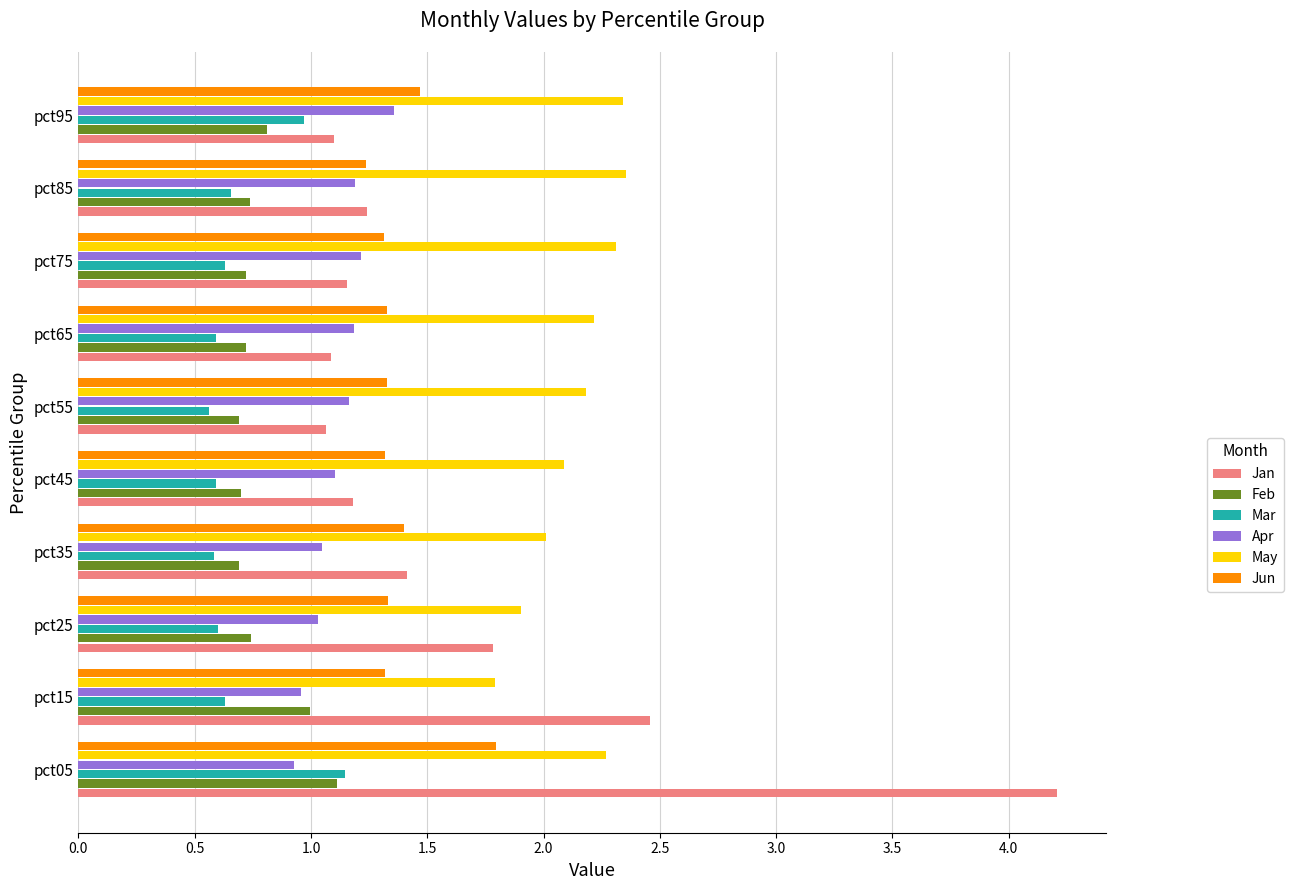

Which series has the largest total across all categories?

May